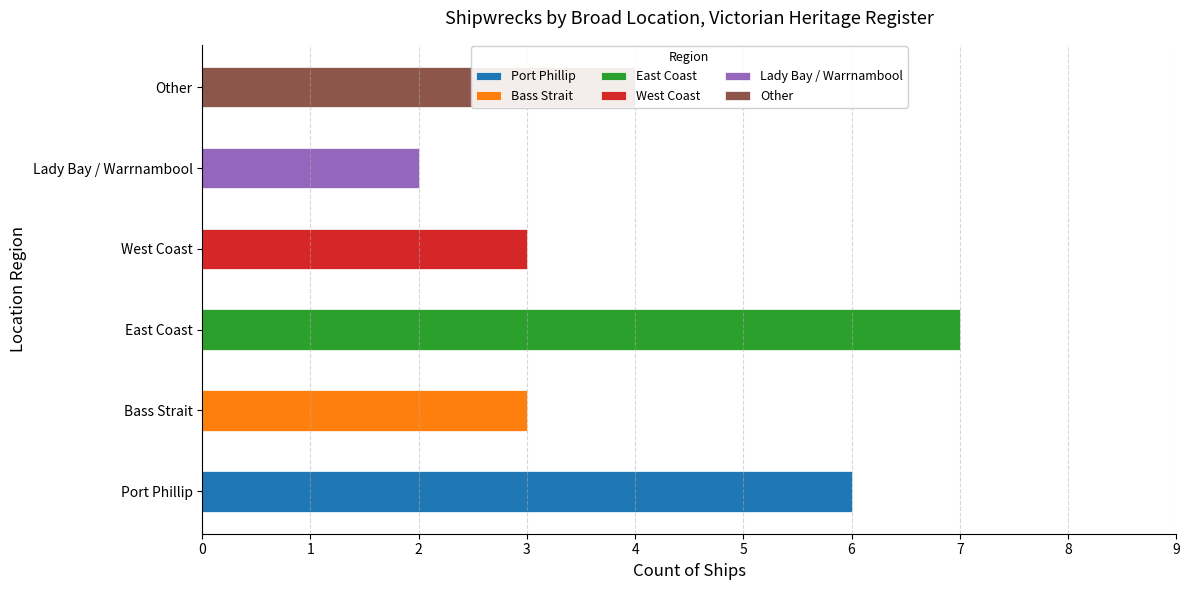

Where is the data nearest to the value 4?

Other